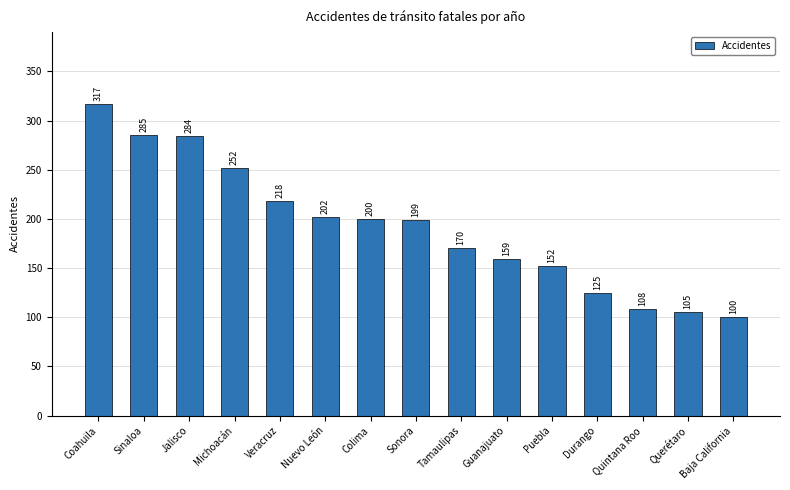

Are the bars horizontal?

No